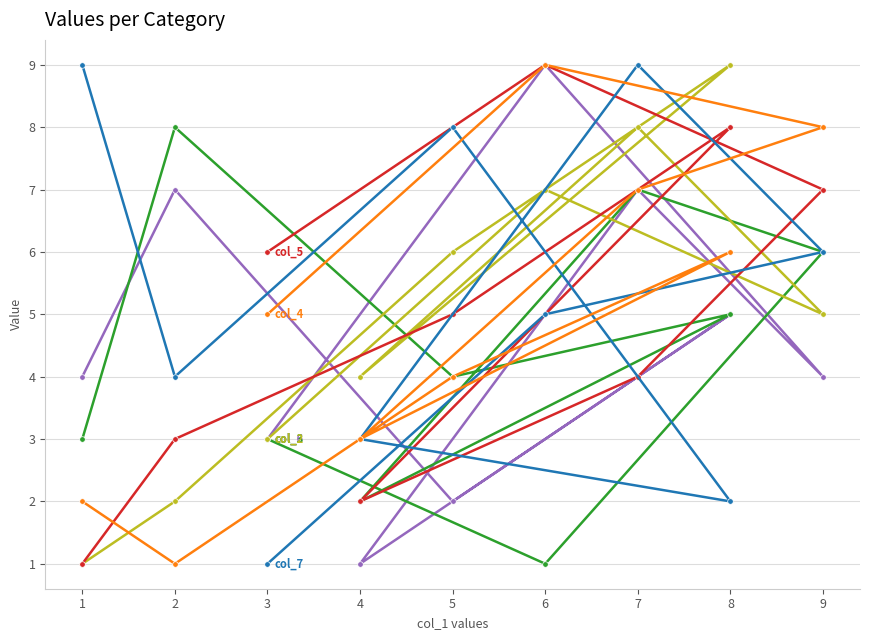

What are all the series names shown in the legend?

col_6, col_3, col_2, col_5, col_7, col_4